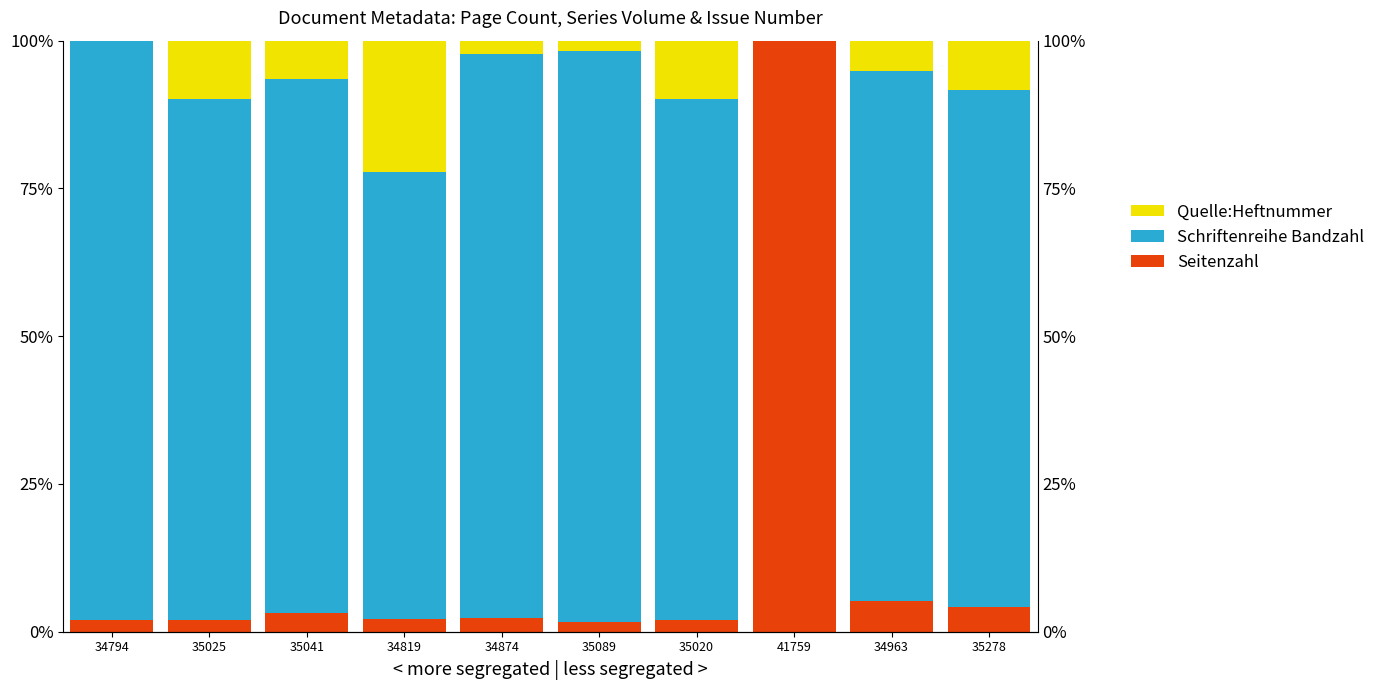

Where is Quelle:Heftnummer nearest to the value 11?

35025